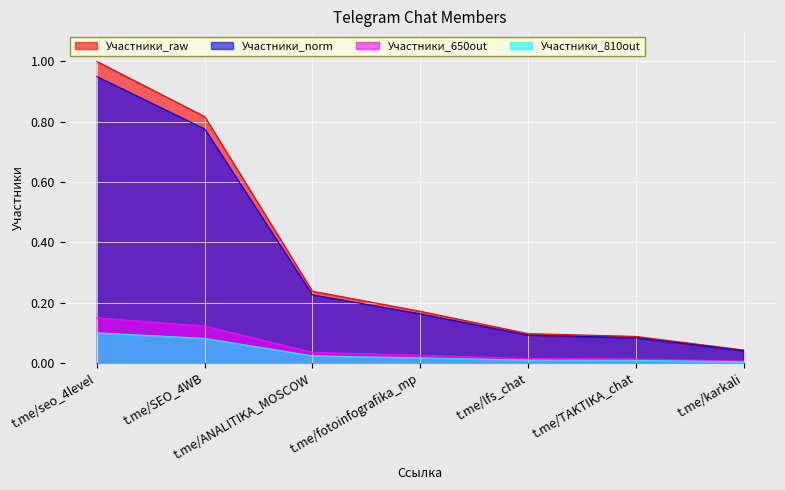

How many data points does each series have?

7